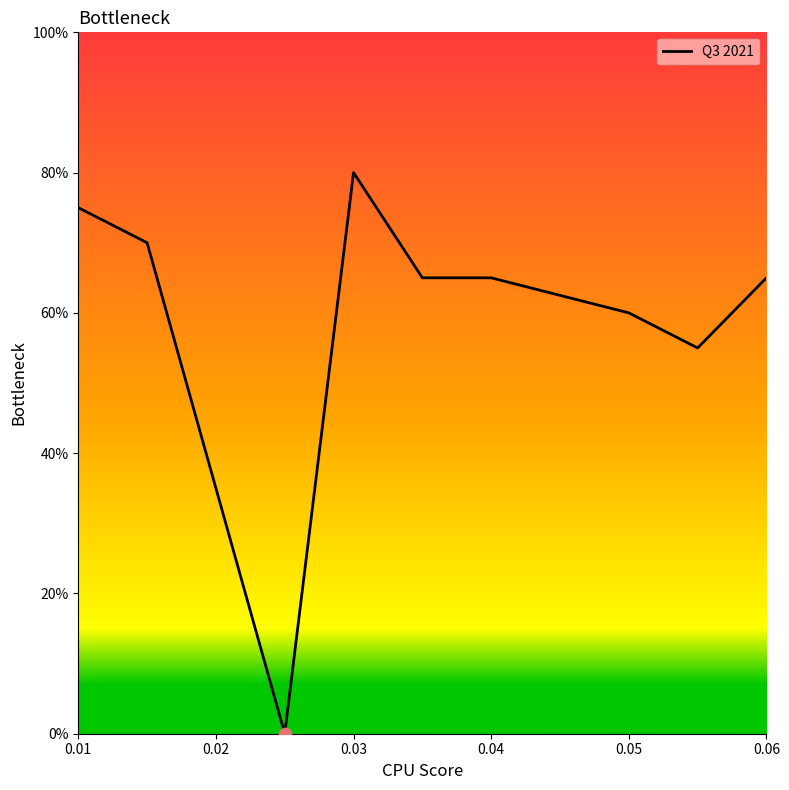

Does the chart have visible grid lines?

No